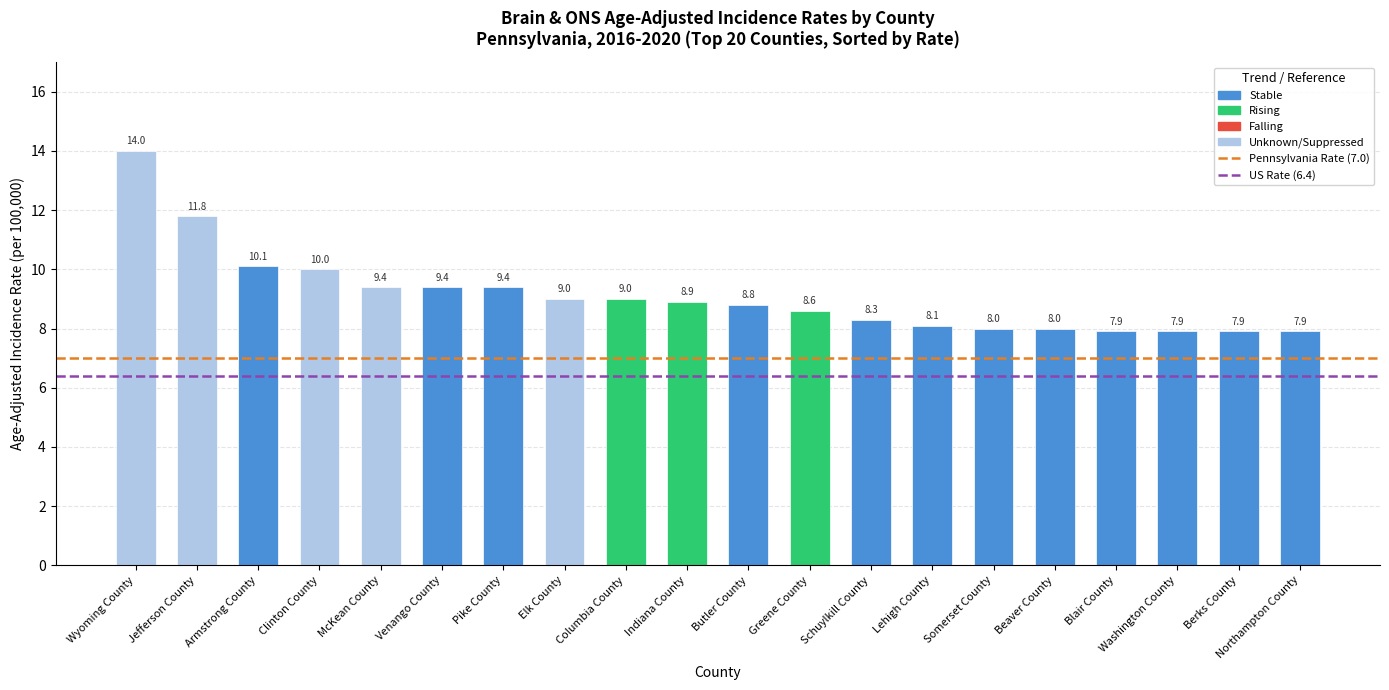

Reading left to right, what are all the values shown in this chart?

Wyoming County=14.0	Jefferson County=11.8	Armstrong County=10.1	Clinton County=10.0	McKean County=9.4	Venango County=9.4	Pike County=9.4	Elk County=9.0	Columbia County=9.0	Indiana County=8.9	Butler County=8.8	Greene County=8.6	Schuylkill County=8.3	Lehigh County=8.1	Somerset County=8.0	Beaver County=8.0	Blair County=7.9	Washington County=7.9	Berks County=7.9	Northampton County=7.9